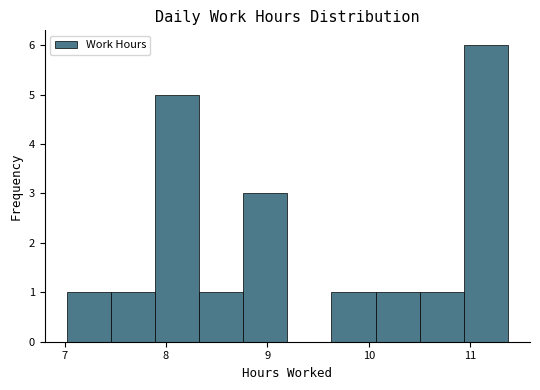

Reading left to right, transcribe this chart: for each bar, give the range it covers on the x-axis and its height. Neither the bar edges nor the heights are printed on the chart, so give them approximately, as read against the axes.

7.0 to 7.5: 1
7.5 to 7.9: 1
7.9 to 8.3: 5
8.3 to 8.8: 1
8.8 to 9.2: 3
9.2 to 9.6: 0
9.6 to 10.1: 1
10.1 to 10.5: 1
10.5 to 10.9: 1
10.9 to 11.4: 6